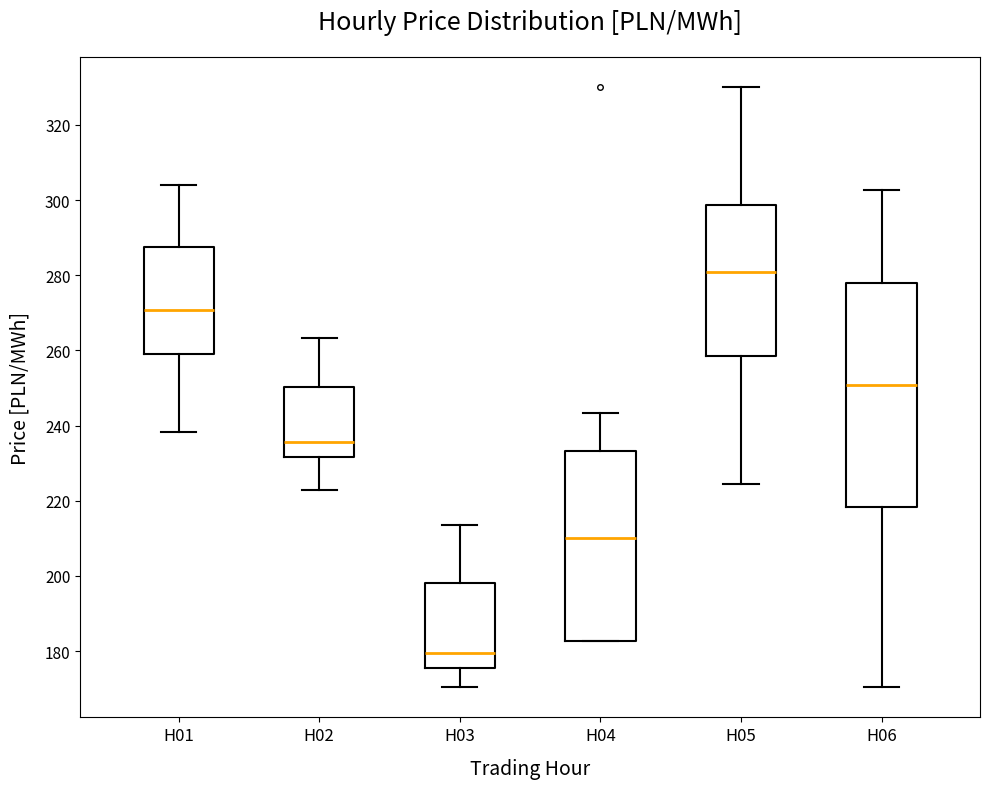

Where does the lower whisker of the box for H03 end on the y-axis? The values are not printed on the chart, so give them approximately, as read against the axis.

170